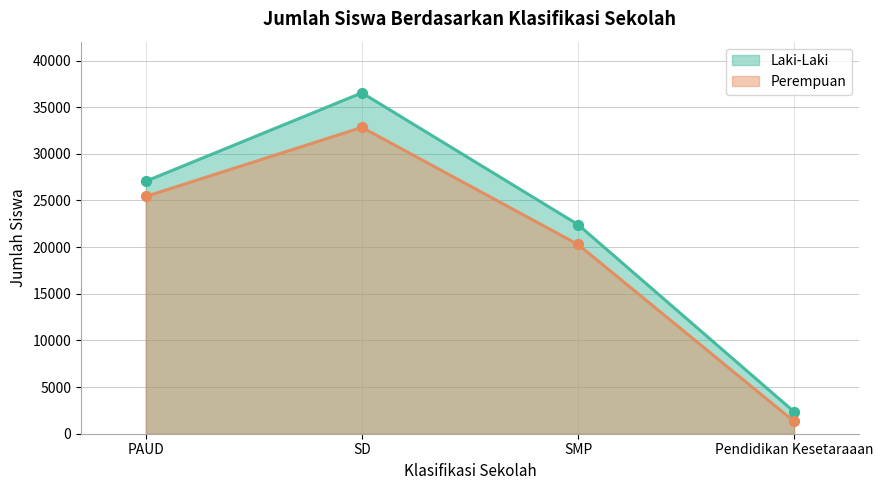

At how many categories does at least one series exceed 19255?

3